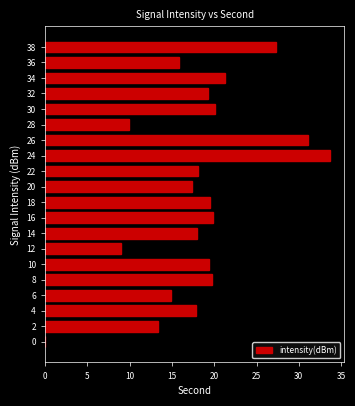

Is it true that the value at 14 is 17.9?

True